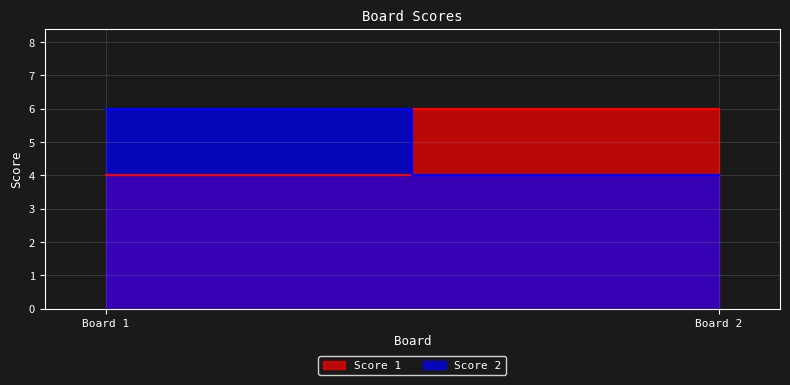

What is the total value across all series at 2?

10